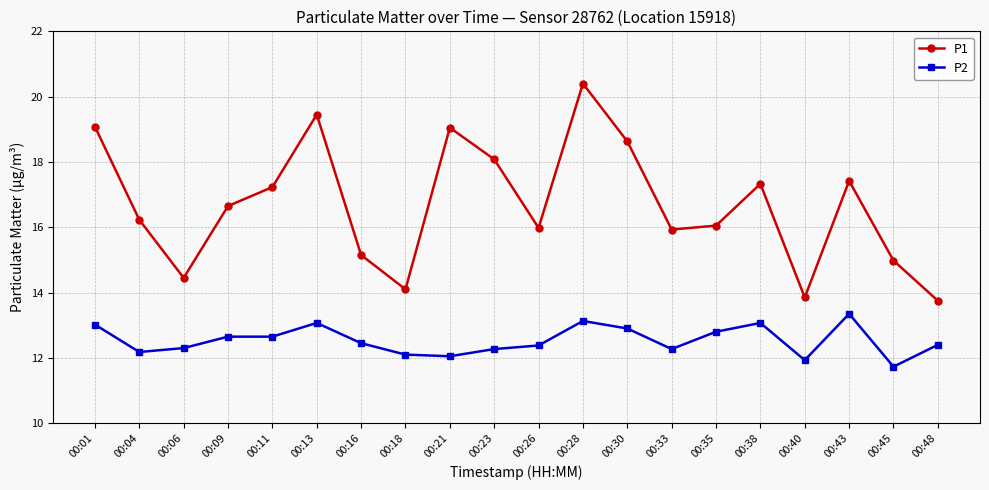

Which category has the highest value in the P2 series?

00:43